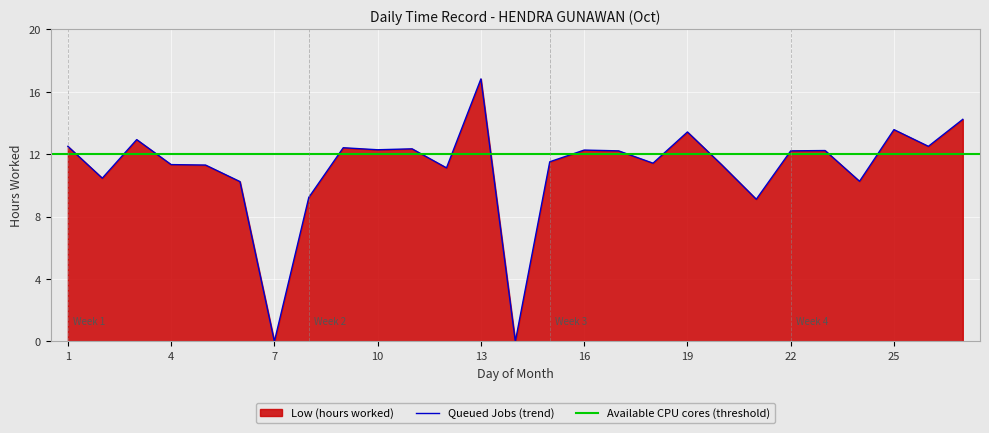

What is the change in value from 11 to 15?

-0.8